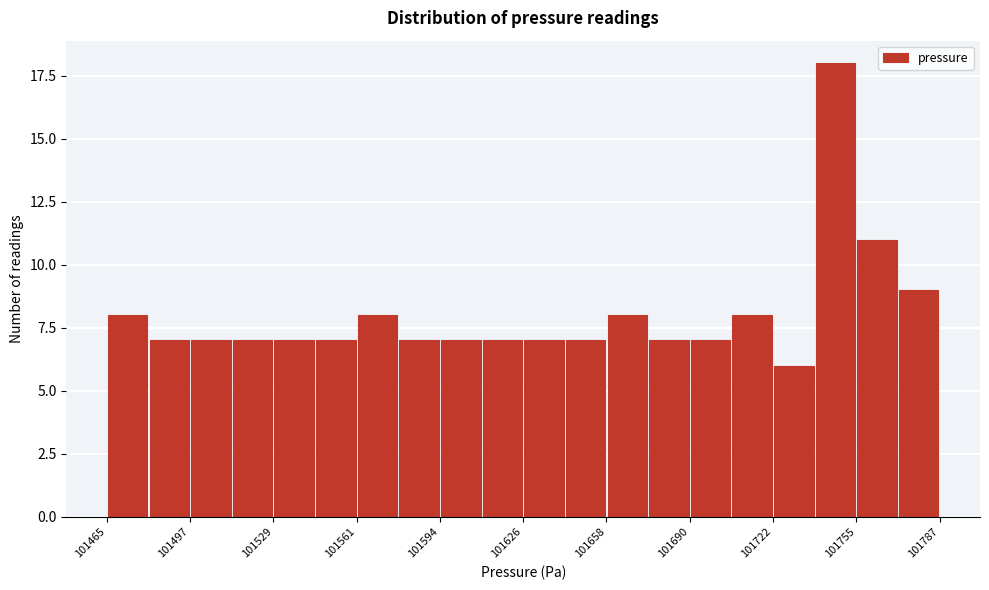

Around what value on the x-axis is the tallest bar? Give the approximate position of its centre, as read against the axis.

101745